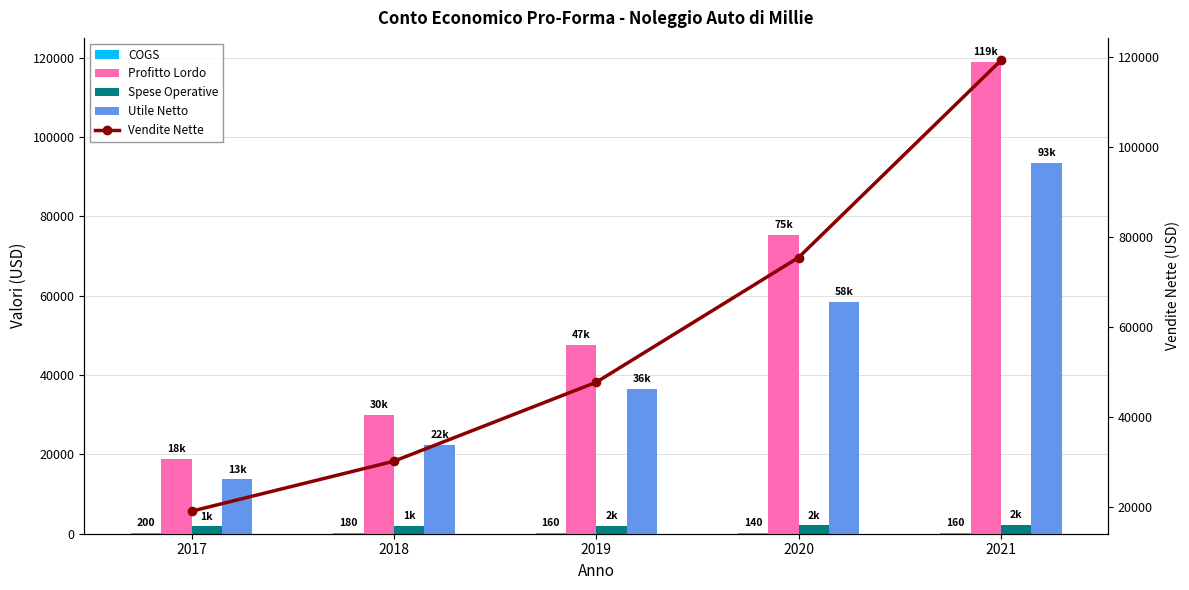

What is the difference between the second highest and minimum values in the Spese Operative series?

303.3